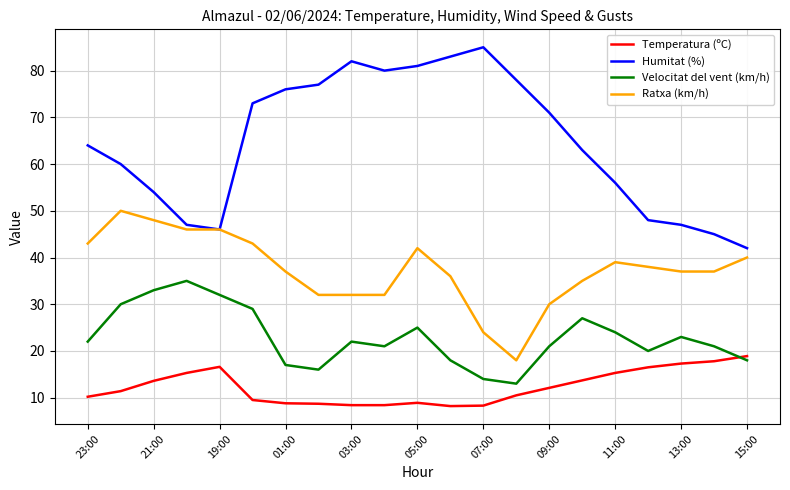

Which series has the largest total across all categories?

Humitat (%)